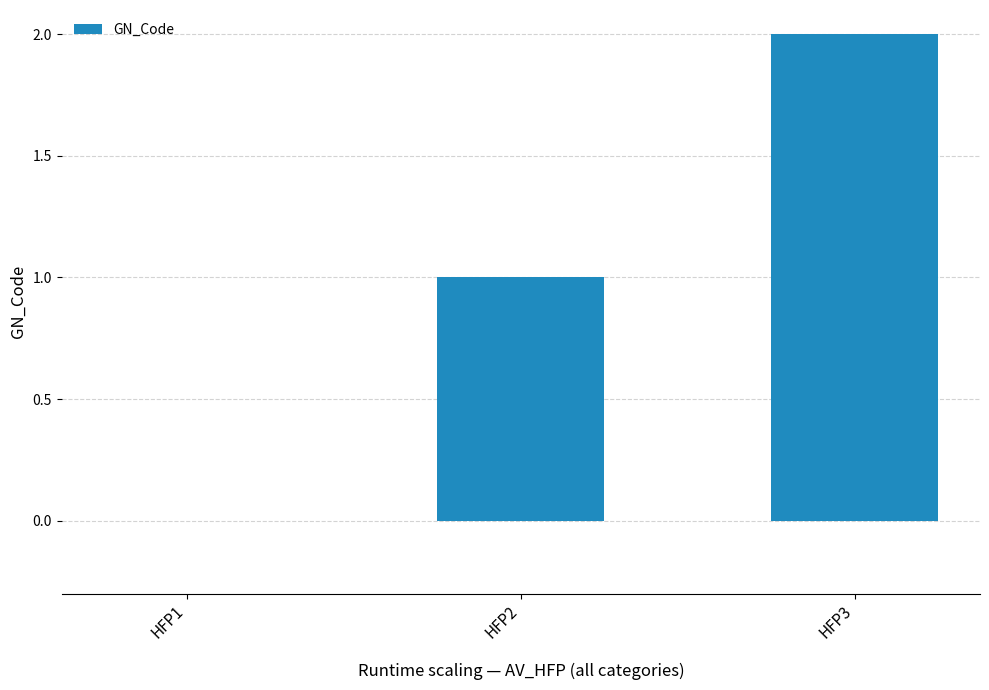

How many values are above zero?

2